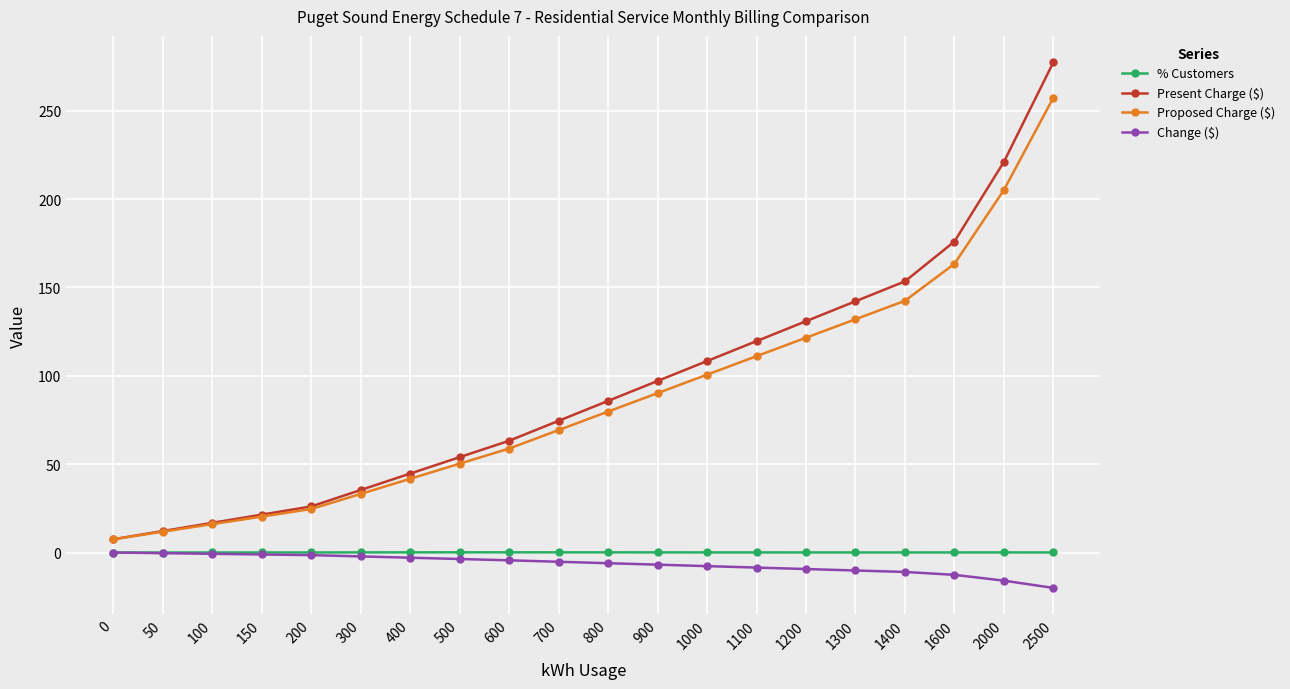

At which category is the sum across all series the highest?

2500